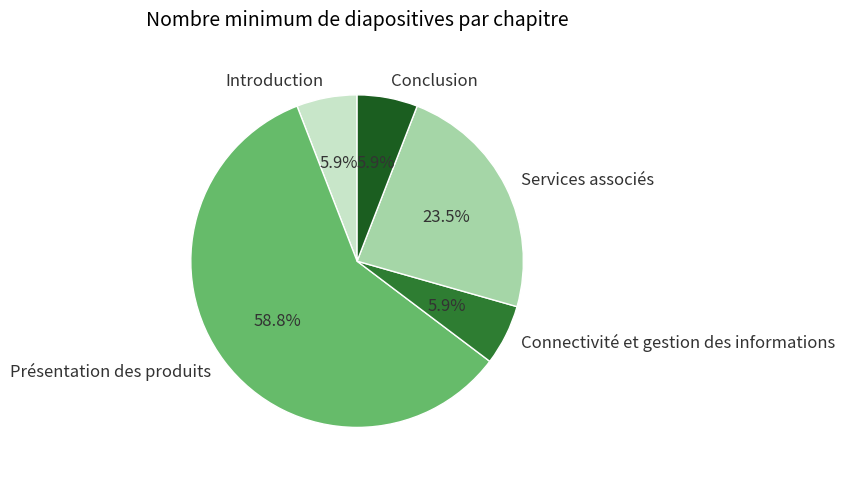

What is the ratio of the value at Introduction to the value at Conclusion?

1.0